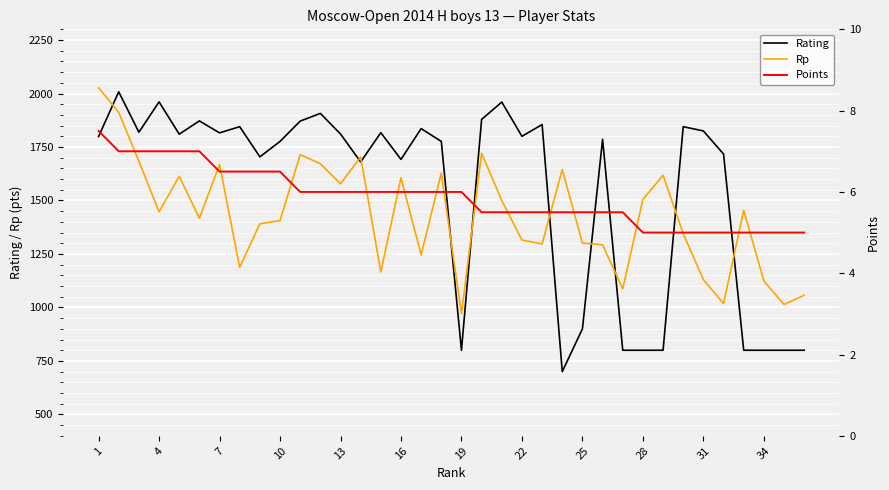

The value of Rating at 34 is 1228. True or false?

False